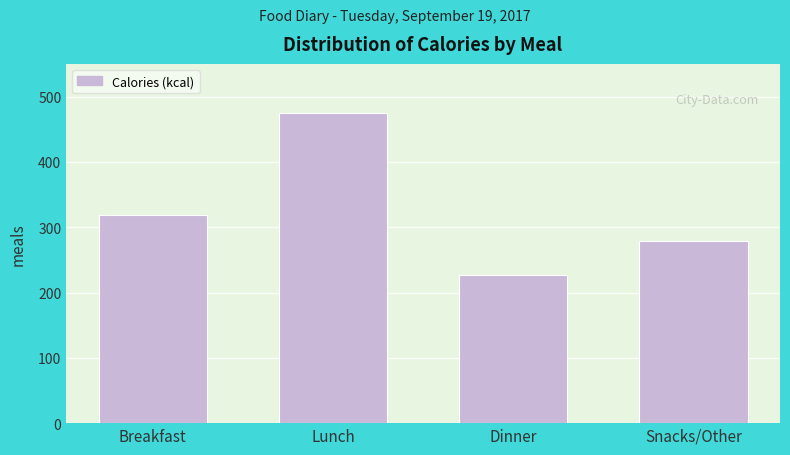

Reading left to right, what are all the values shown in this chart?

318	475	227	279